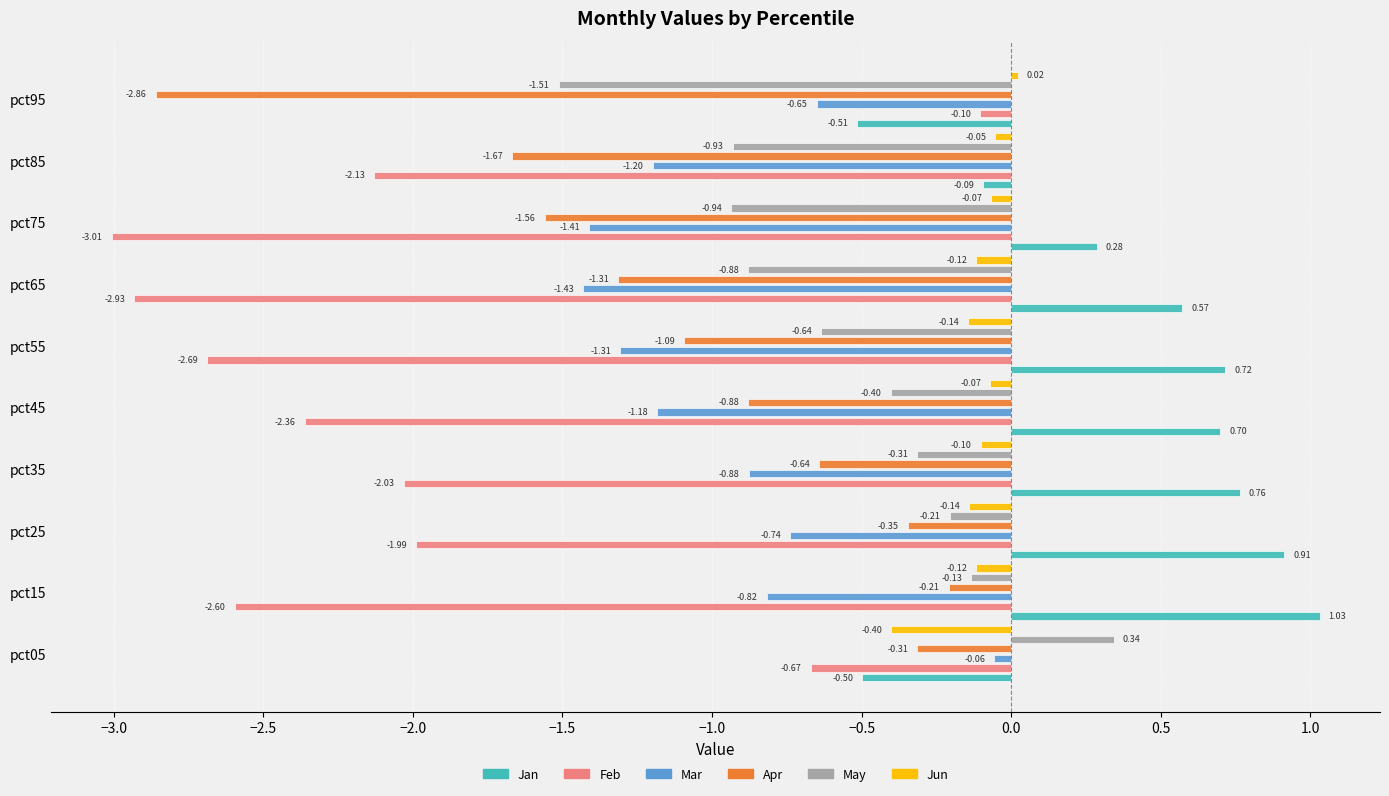

The value of May at pct75 is -0.3. True or false?

False